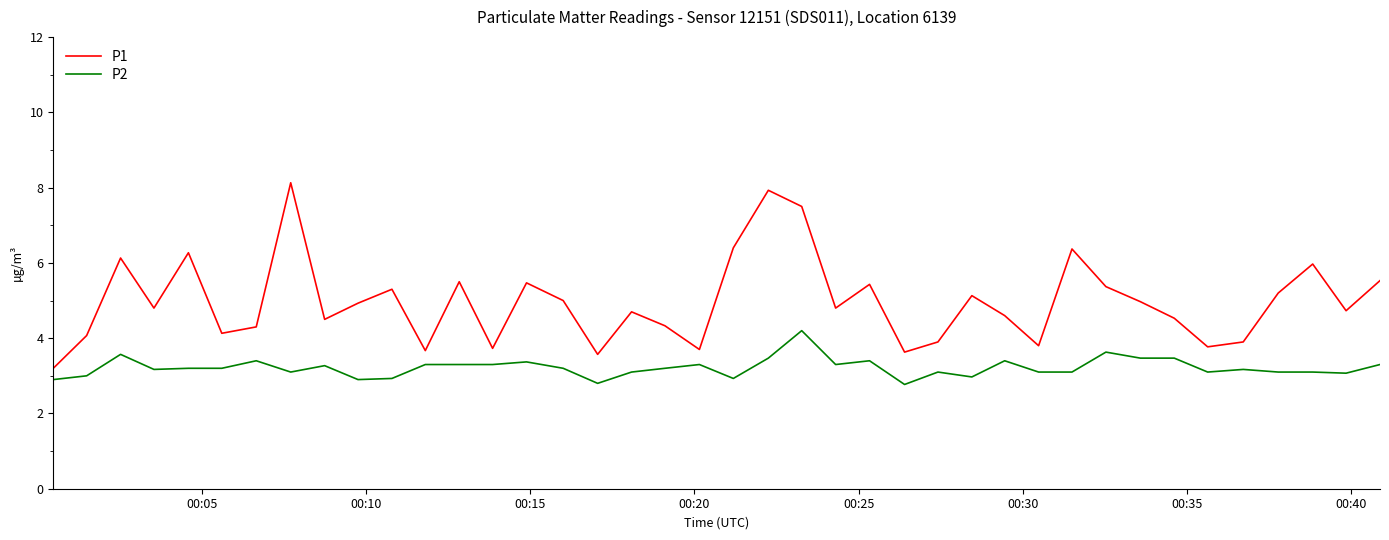

True or false: P1 and P2 cross at least once.

False